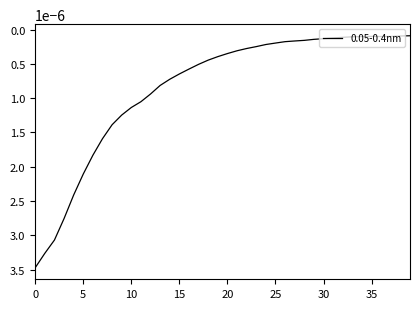

Does the chart have visible grid lines?

No